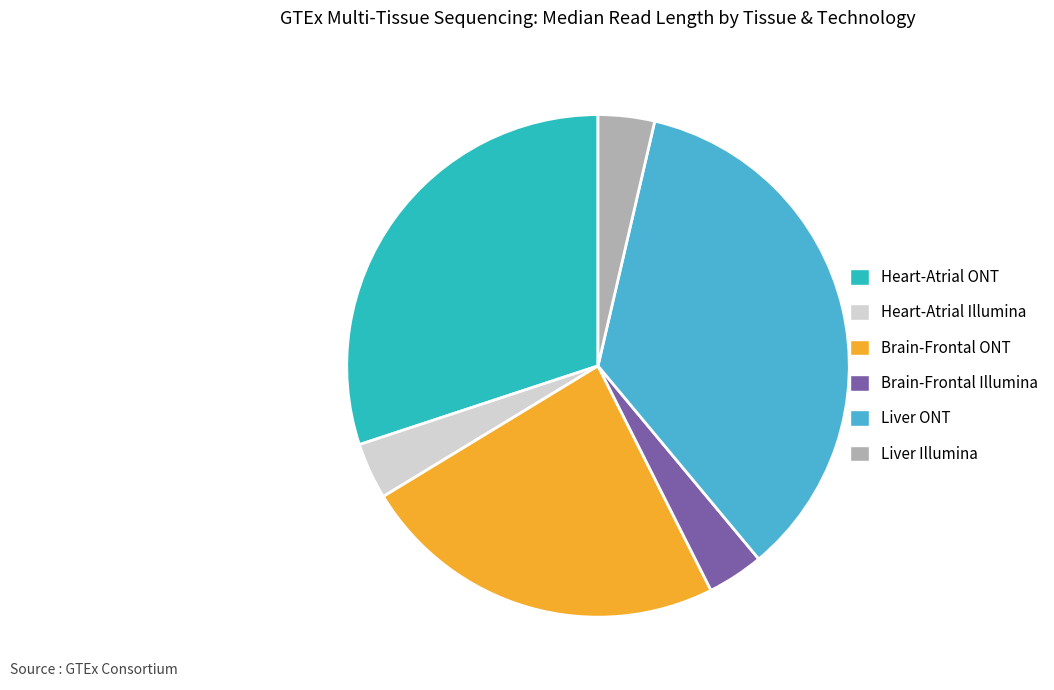

Does any single category account for the majority?

No